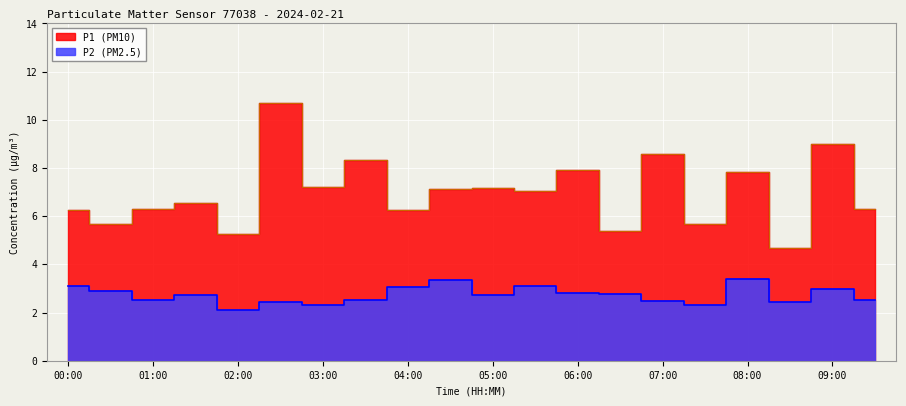

What is the label of the 18th point from the right?

01:00